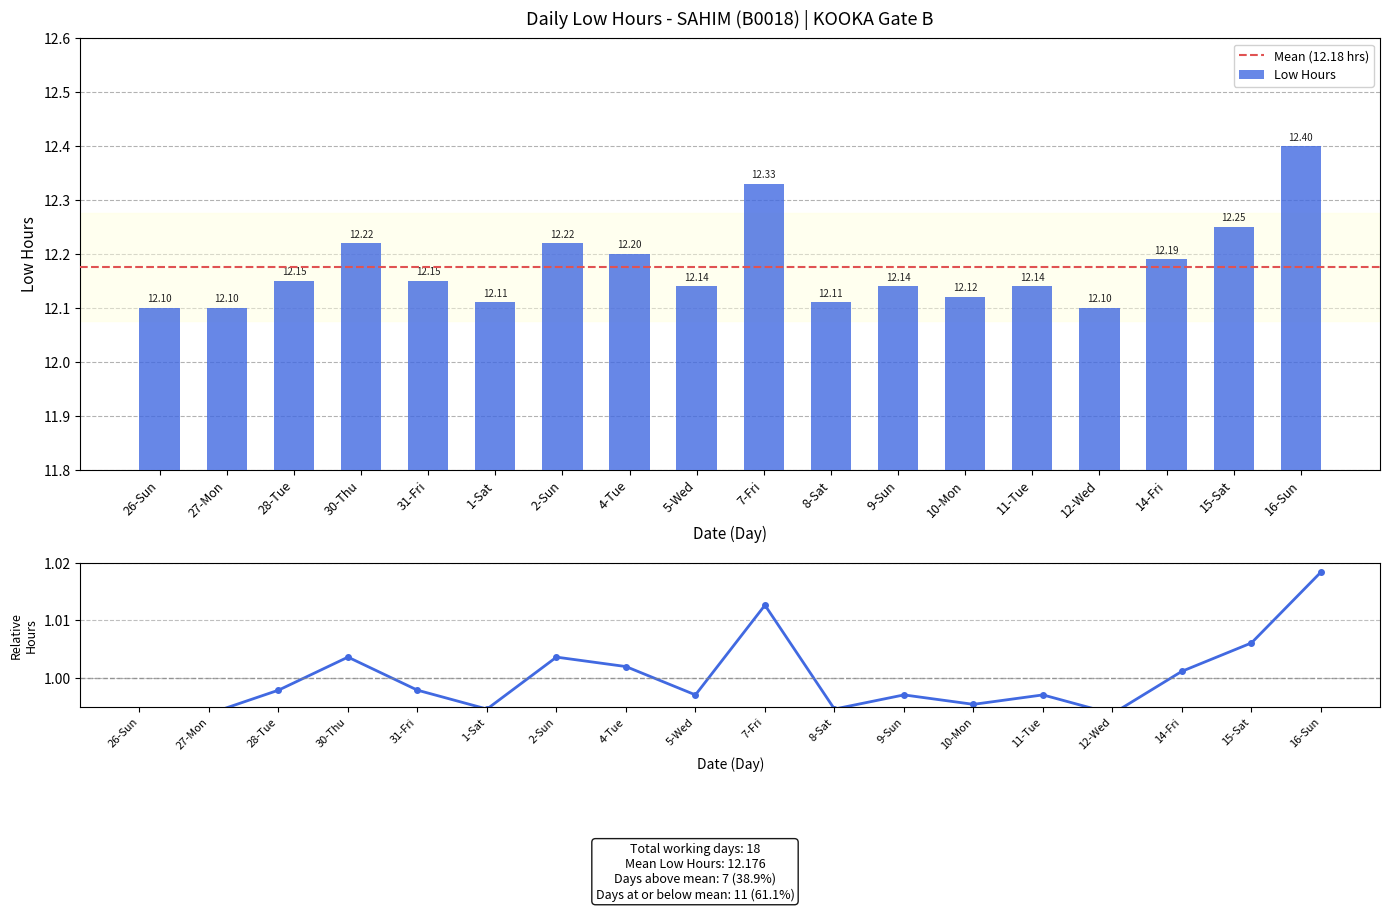

Rank the categories by value from highest to lowest.

16-Sun, 7-Fri, 15-Sat, 30-Thu, 2-Sun, 4-Tue, 14-Fri, 28-Tue, 31-Fri, 5-Wed, 9-Sun, 11-Tue, 10-Mon, 1-Sat, 8-Sat, 26-Sun, 27-Mon, 12-Wed